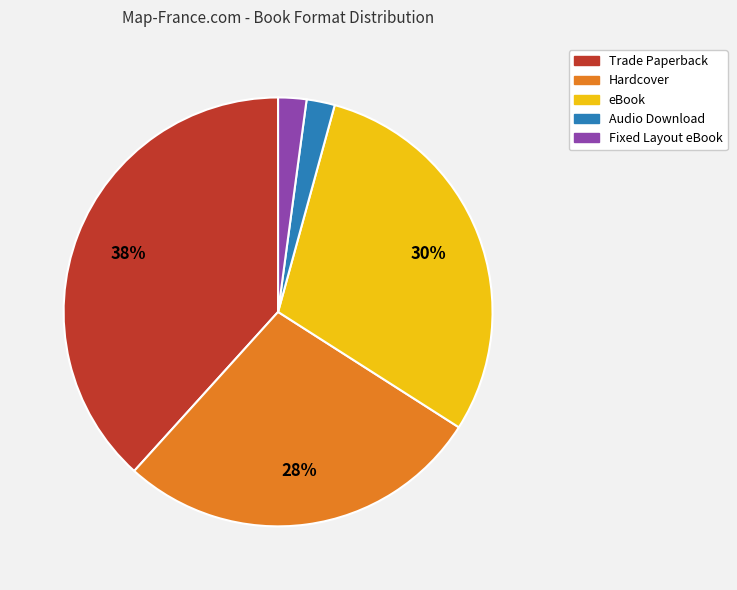

Do Fixed Layout eBook and Trade Paperback together represent more than half of the pie?

No